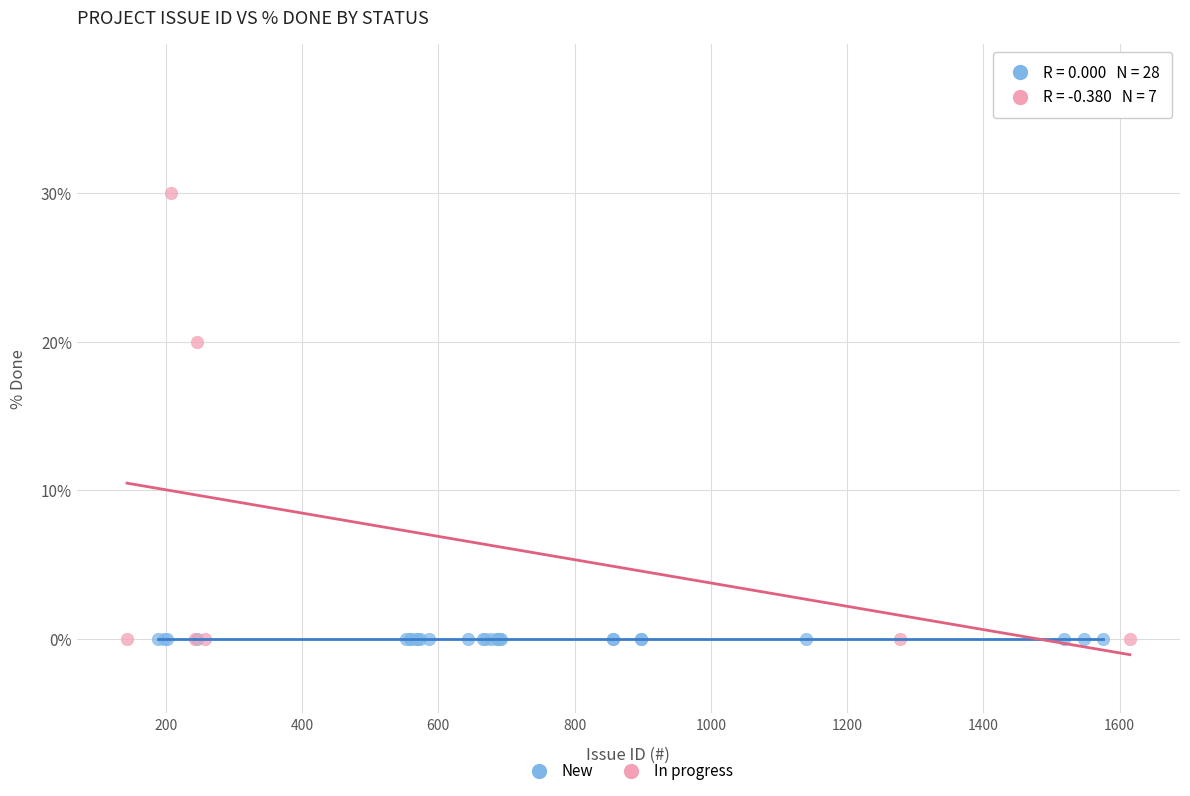

Which series contains the highest Y value?

In progress